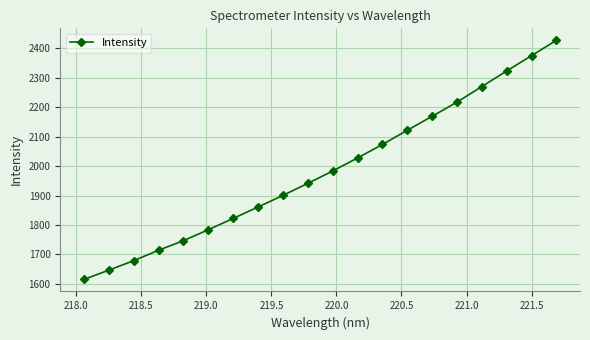

What is the average value?

1984.9